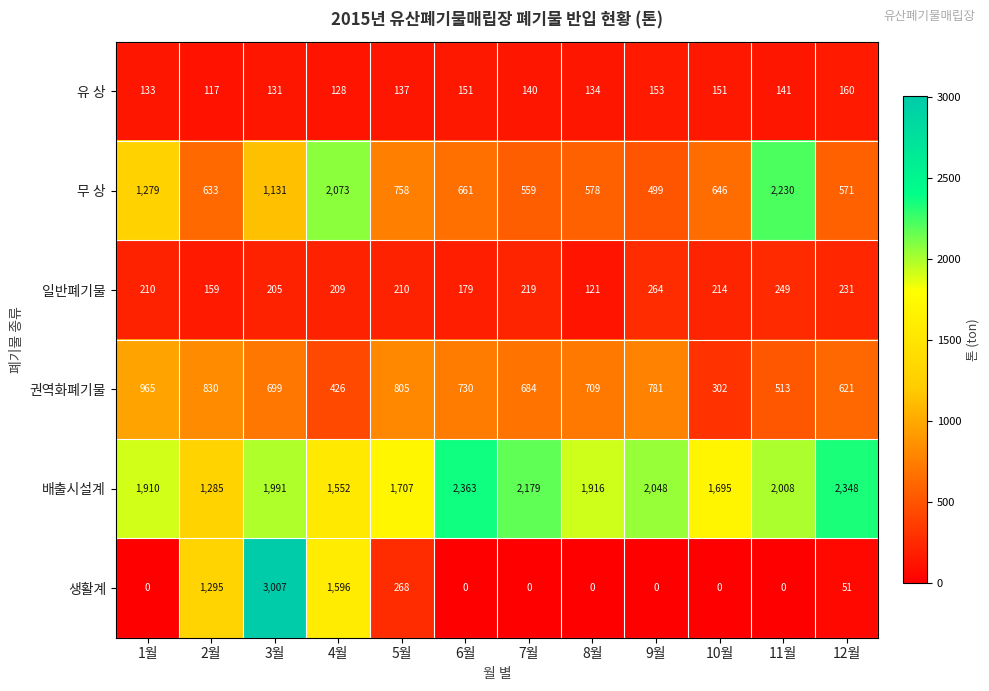

What is the sum of the 일반폐기물 values at 3월 and 12월?

436